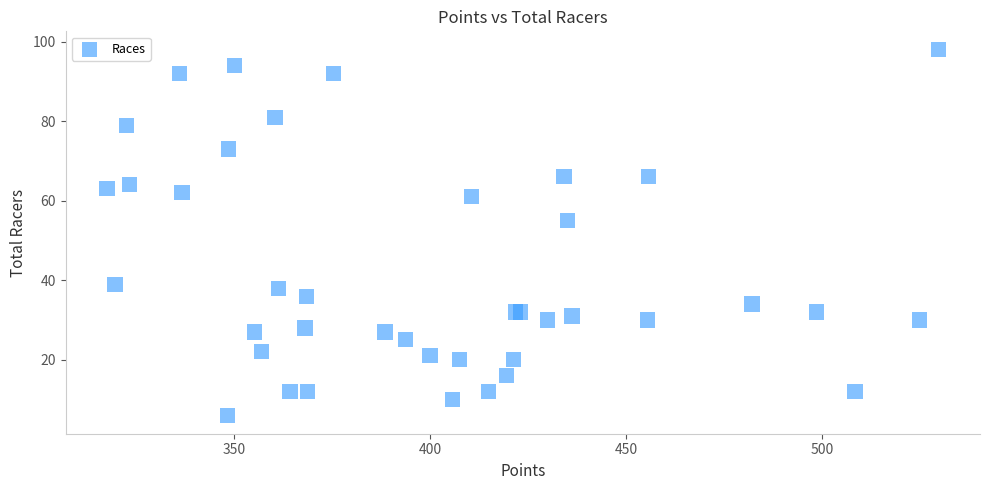

What Y value in the scatter plot is closest to 52?

55